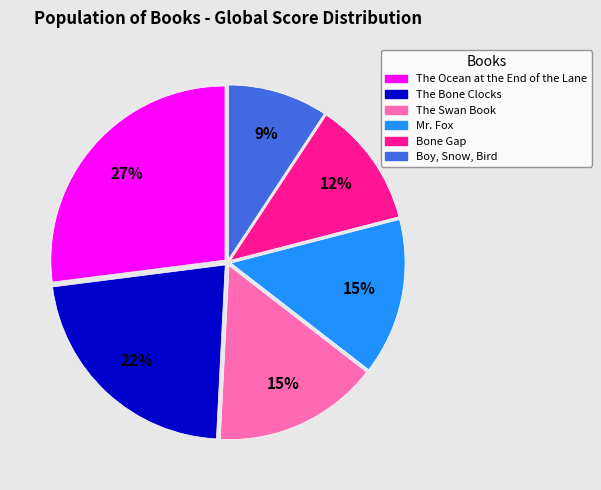

Is there any slice that represents more than half of the pie?

No